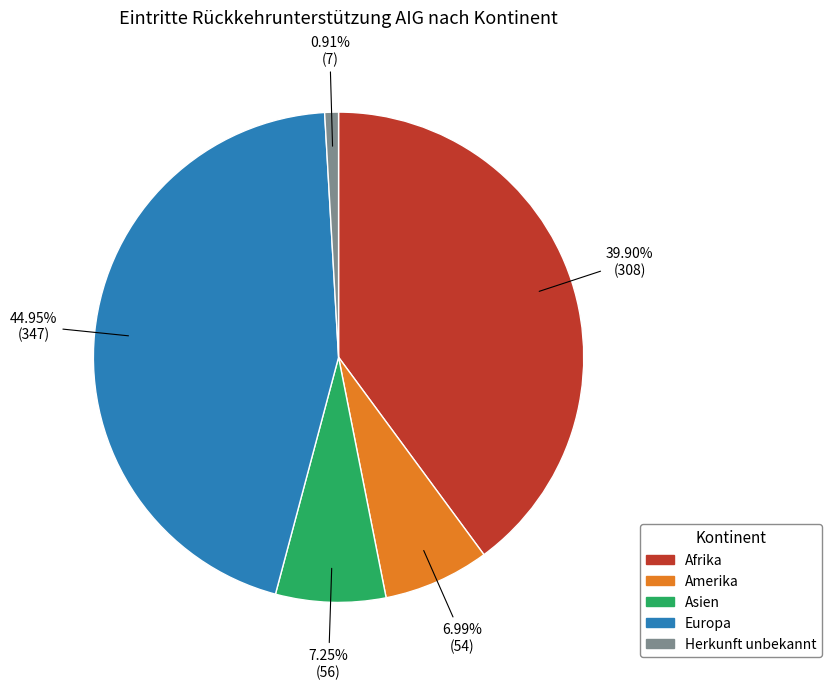

Is the sum of Amerika and Herkunft unbekannt greater than half?

No